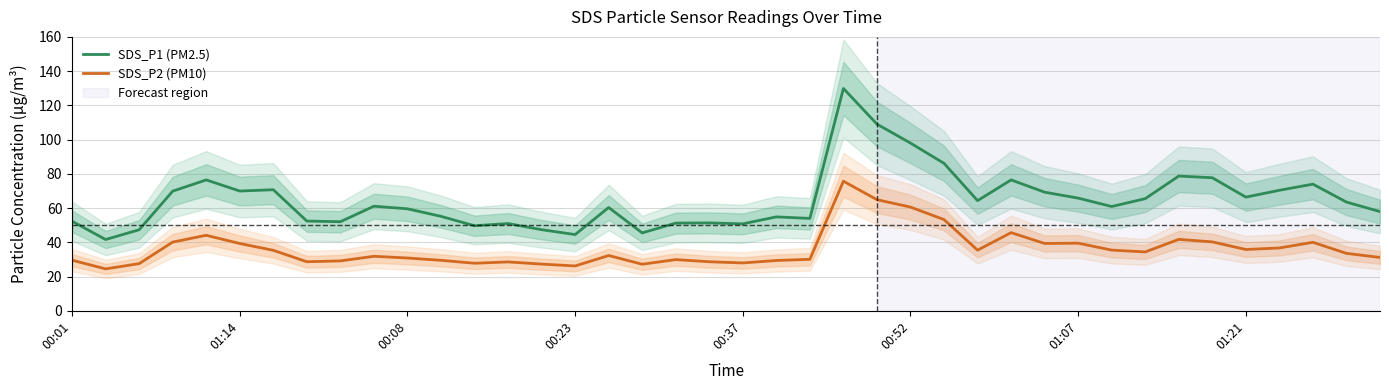

Is it true that SDS_P2 (PM10) equals 30.8 at 00:08?

True